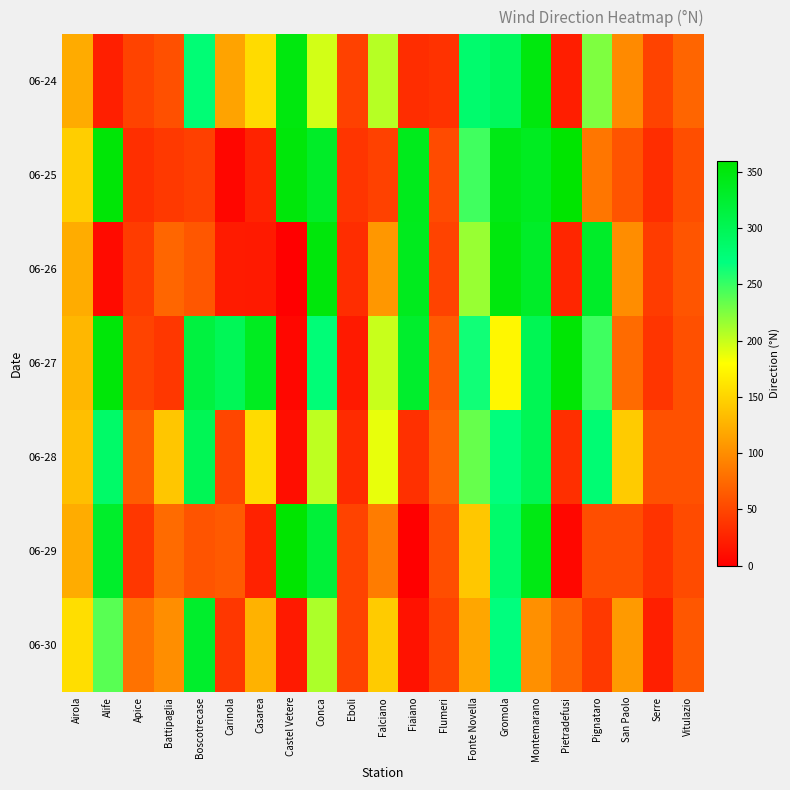

Reading left to right, extract all data points from this chart.

06-24: Airola=121	Alife=23	Apice=48	Battipaglia=57	Boscotrecase=277	Carinola=116	Casarea=155	Castel Vetere=349	Conca=196	Eboli=47	Falciano=206	Fiaiano=33	Flumeri=36	Fonte Novella=282	Gromola=294	Montemarano=349	Pietradefusi=22	Pignataro=225	San Paolo=98	Serre=48	Vitulazio=72
06-25: Airola=146	Alife=355	Apice=34	Battipaglia=41	Boscotrecase=46	Carinola=5	Casarea=26	Castel Vetere=352	Conca=331	Eboli=38	Falciano=47	Fiaiano=339	Flumeri=54	Fonte Novella=247	Gromola=344	Montemarano=336	Pietradefusi=359	Pignataro=84	San Paolo=60	Serre=33	Vitulazio=56
06-26: Airola=122	Alife=9	Apice=43	Battipaglia=73	Boscotrecase=62	Carinola=20	Casarea=19	Castel Vetere=1	Conca=351	Eboli=33	Falciano=107	Fiaiano=338	Flumeri=48	Fonte Novella=216	Gromola=350	Montemarano=330	Pietradefusi=28	Pignataro=330	San Paolo=100	Serre=43	Vitulazio=61
06-27: Airola=130	Alife=353	Apice=48	Battipaglia=40	Boscotrecase=314	Carinola=298	Casarea=336	Castel Vetere=6	Conca=275	Eboli=19	Falciano=199	Fiaiano=327	Flumeri=65	Fonte Novella=264	Gromola=175	Montemarano=300	Pietradefusi=356	Pignataro=248	San Paolo=76	Serre=38	Vitulazio=57
06-28: Airola=135	Alife=286	Apice=66	Battipaglia=140	Boscotrecase=299	Carinola=50	Casarea=155	Castel Vetere=11	Conca=203	Eboli=31	Falciano=188	Fiaiano=35	Flumeri=72	Fonte Novella=234	Gromola=271	Montemarano=299	Pietradefusi=34	Pignataro=278	San Paolo=144	Serre=58	Vitulazio=58
06-29: Airola=122	Alife=329	Apice=40	Battipaglia=76	Boscotrecase=60	Carinola=64	Casarea=25	Castel Vetere=359	Conca=319	Eboli=48	Falciano=88	Fiaiano=1	Flumeri=56	Fonte Novella=141	Gromola=284	Montemarano=345	Pietradefusi=6	Pignataro=56	San Paolo=56	Serre=37	Vitulazio=54
06-30: Airola=157	Alife=239	Apice=81	Battipaglia=101	Boscotrecase=328	Carinola=40	Casarea=126	Castel Vetere=19	Conca=209	Eboli=48	Falciano=144	Fiaiano=14	Flumeri=48	Fonte Novella=118	Gromola=270	Montemarano=102	Pietradefusi=72	Pignataro=41	San Paolo=109	Serre=23	Vitulazio=62